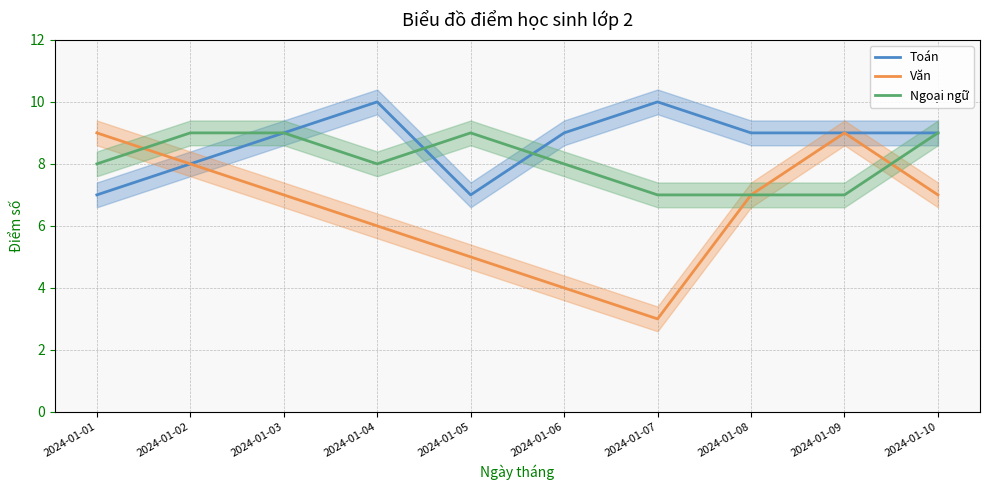

True or false: Ngoại ngữ has a value of 7 at 2024-01-09.

True